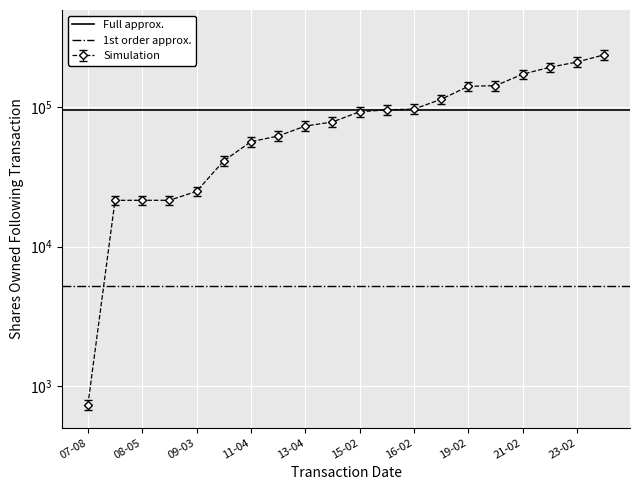

The value of 1st order approx. at 08-05 is 5219.8. True or false?

True